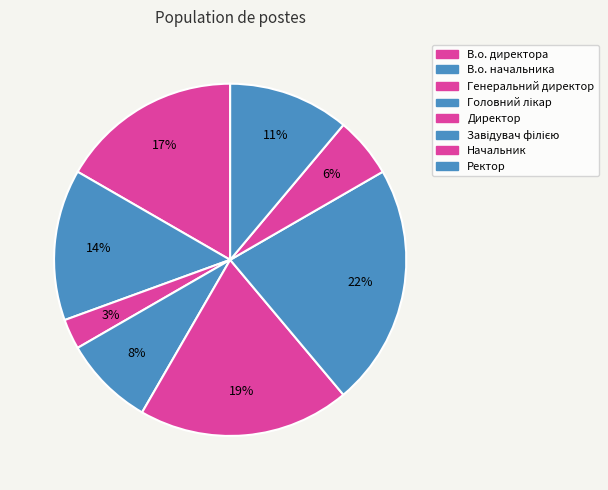

Approximately how many times larger is the value at Завідувач філією compared to Начальник?

4.0